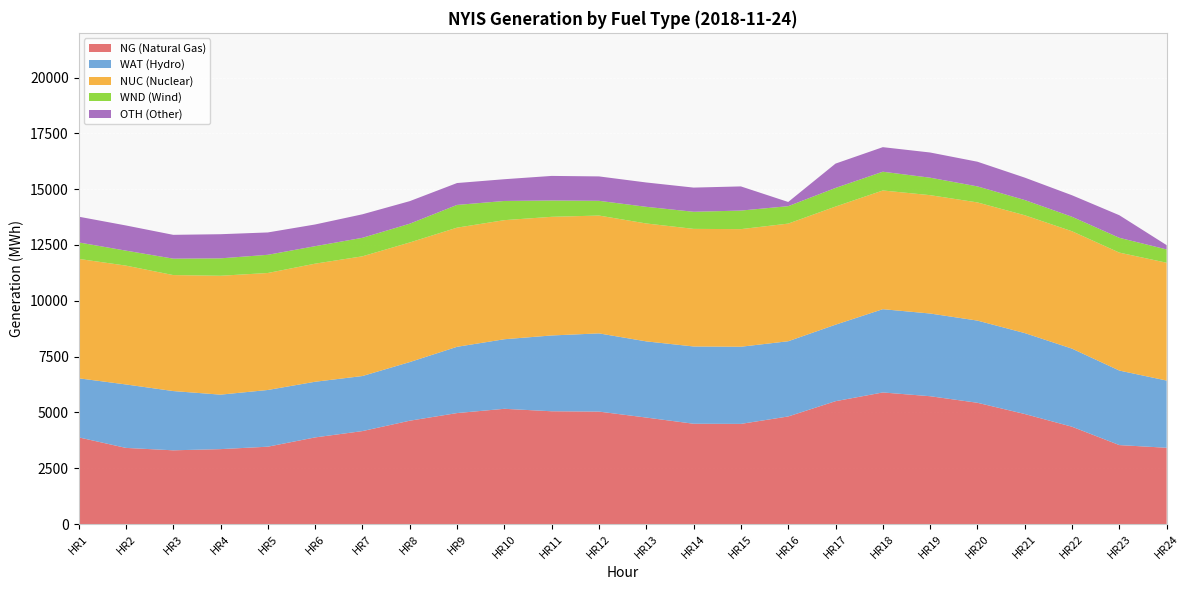

Reading left to right, extract all data points from this chart.

NG (Natural Gas): HR1=3883	HR2=3410	HR3=3302	HR4=3355	HR5=3464	HR6=3880	HR7=4163	HR8=4628	HR9=4970	HR10=5161	HR11=5051	HR12=5036	HR13=4769	HR14=4492	HR15=4485	HR16=4818	HR17=5502	HR18=5893	HR19=5725	HR20=5431	HR21=4928	HR22=4358	HR23=3536	HR24=3416
WAT (Hydro): HR1=2645	HR2=2842	HR3=2654	HR4=2440	HR5=2540	HR6=2493	HR7=2466	HR8=2626	HR9=2968	HR10=3116	HR11=3395	HR12=3503	HR13=3412	HR14=3461	HR15=3456	HR16=3369	HR17=3426	HR18=3730	HR19=3704	HR20=3681	HR21=3625	HR22=3497	HR23=3338	HR24=3010
NUC (Nuclear): HR1=5348	HR2=5323	HR3=5195	HR4=5325	HR5=5240	HR6=5289	HR7=5362	HR8=5357	HR9=5337	HR10=5334	HR11=5314	HR12=5278	HR13=5281	HR14=5267	HR15=5267	HR16=5269	HR17=5291	HR18=5317	HR19=5301	HR20=5293	HR21=5278	HR22=5258	HR23=5283	HR24=5277
WND (Wind): HR1=738	HR2=671	HR3=736	HR4=780	HR5=815	HR6=783	HR7=829	HR8=841	HR9=1018	HR10=859	HR11=732	HR12=660	HR13=746	HR14=766	HR15=832	HR16=781	HR17=835	HR18=840	HR19=783	HR20=718	HR21=682	HR22=649	HR23=663	HR24=596
OTH (Other): HR1=1153	HR2=1127	HR3=1066	HR4=1081	HR5=1001	HR6=972	HR7=1053	HR8=1010	HR9=980	HR10=974	HR11=1100	HR12=1093	HR13=1090	HR14=1083	HR15=1082	HR16=188	HR17=1089	HR18=1100	HR19=1128	HR20=1105	HR21=1003	HR22=963	HR23=1011	HR24=192